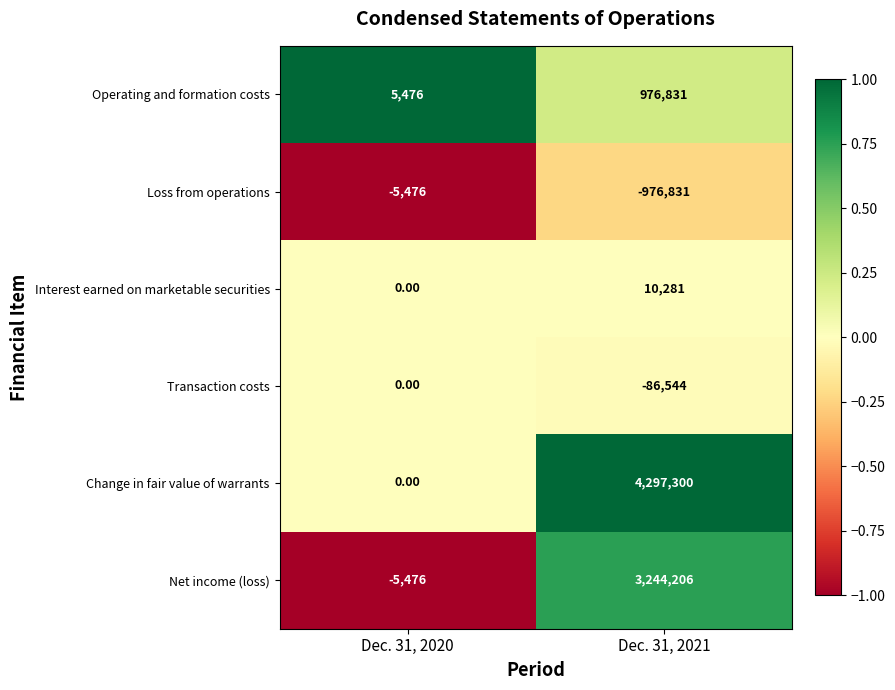

Rank the series by their maximum value, from highest to lowest.

Change in fair value of warrants, Net income (loss), Operating and formation costs, Interest earned on marketable securities, Transaction costs, Loss from operations